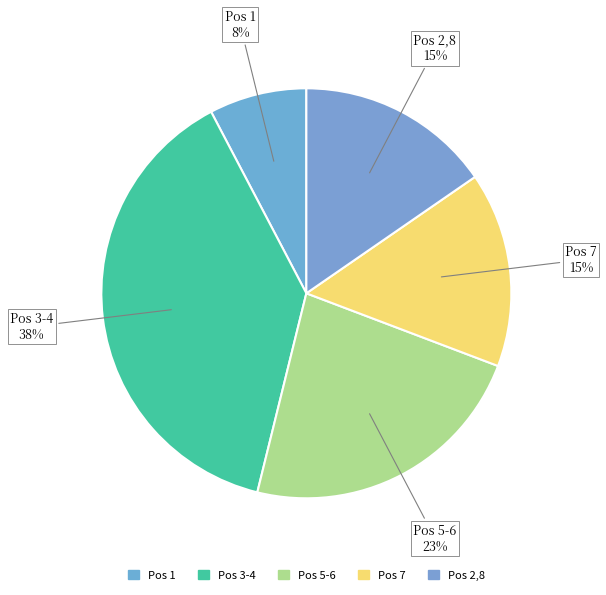

How many segments does this pie chart have?

5